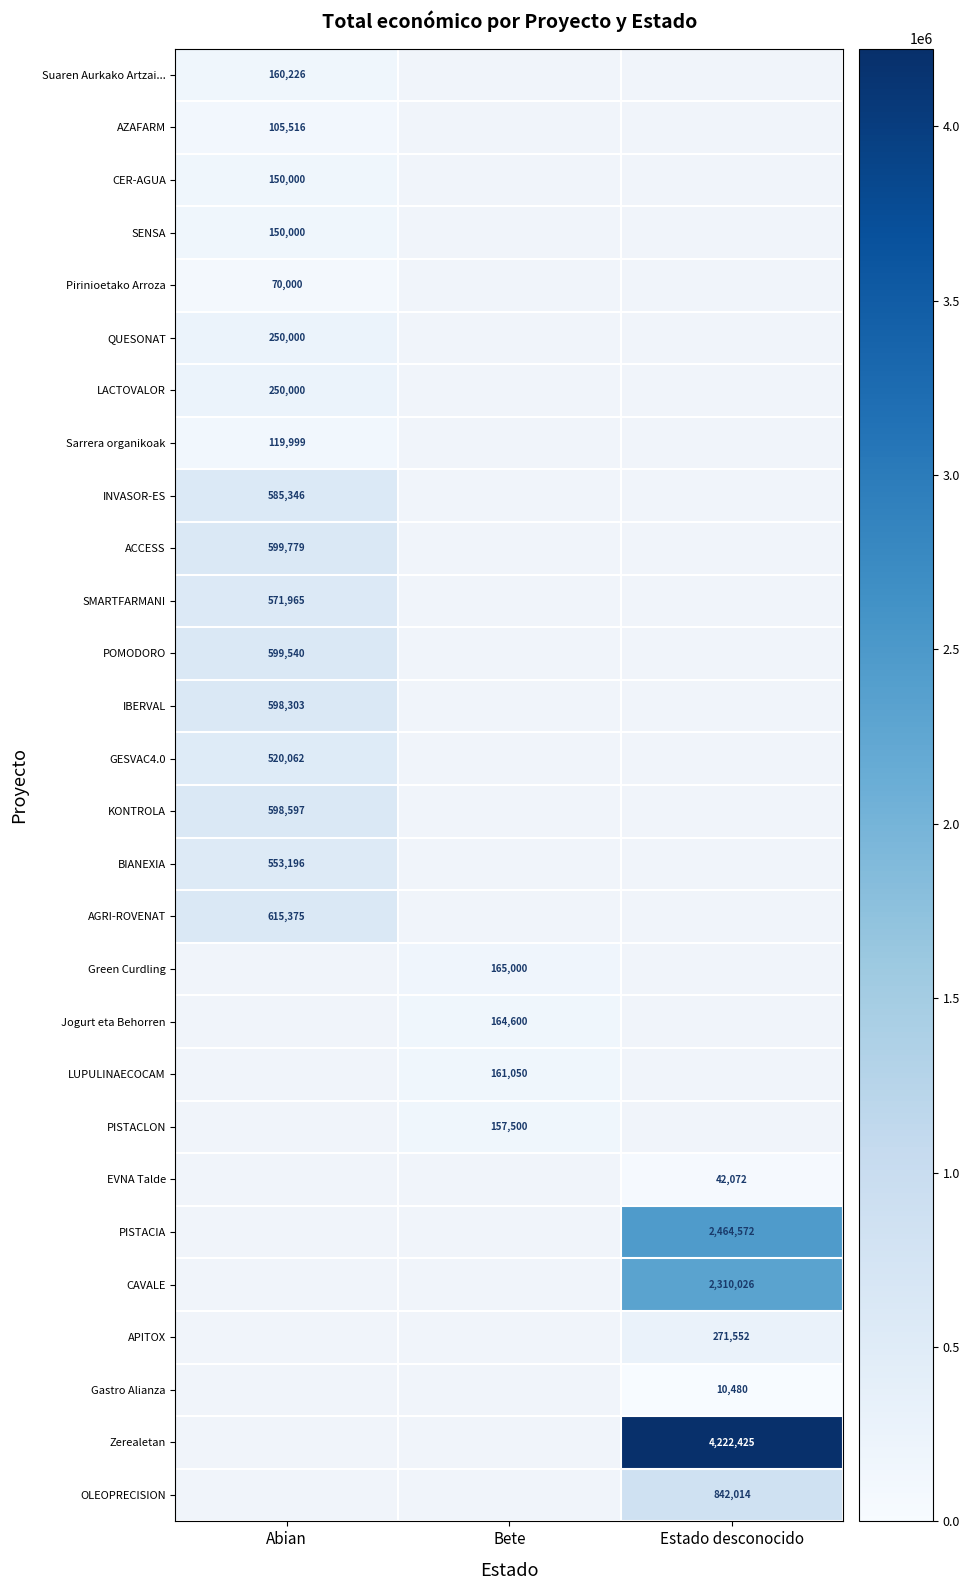

True or false: IBERVAL has a value of 307705 at Abian.

False